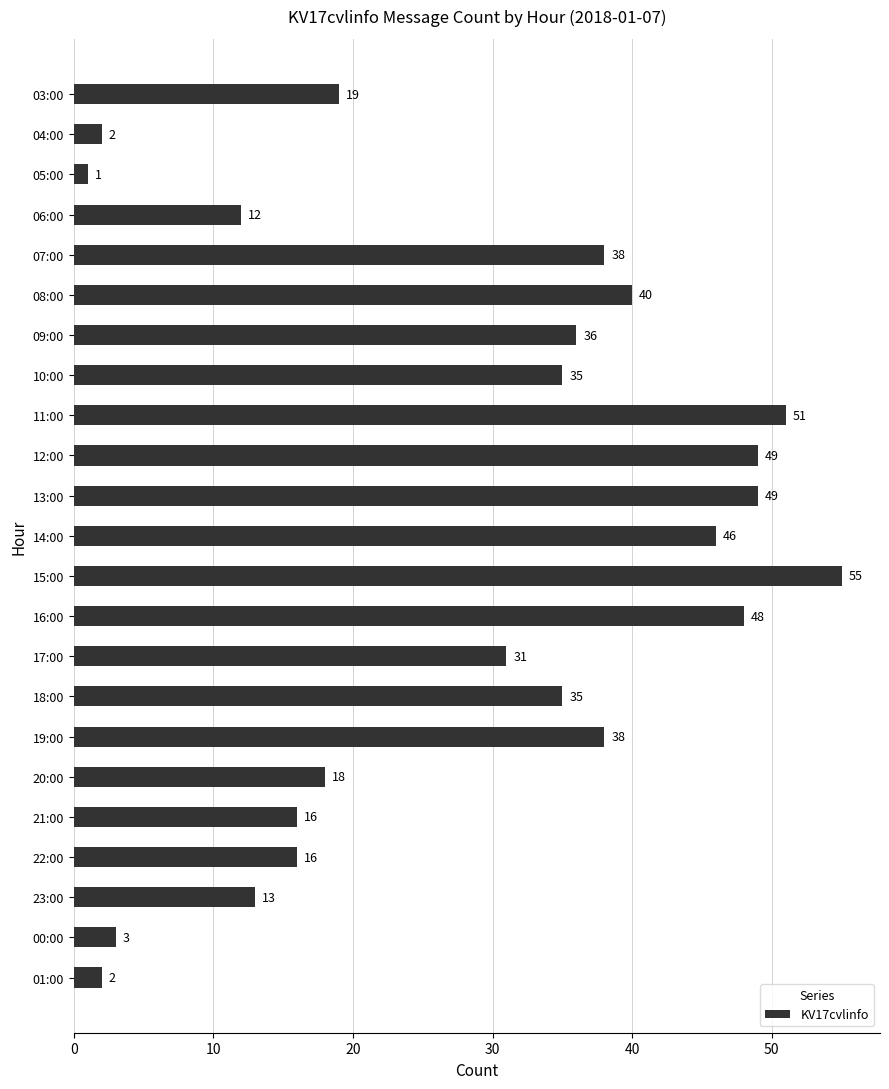

What is the sum of all values?

653